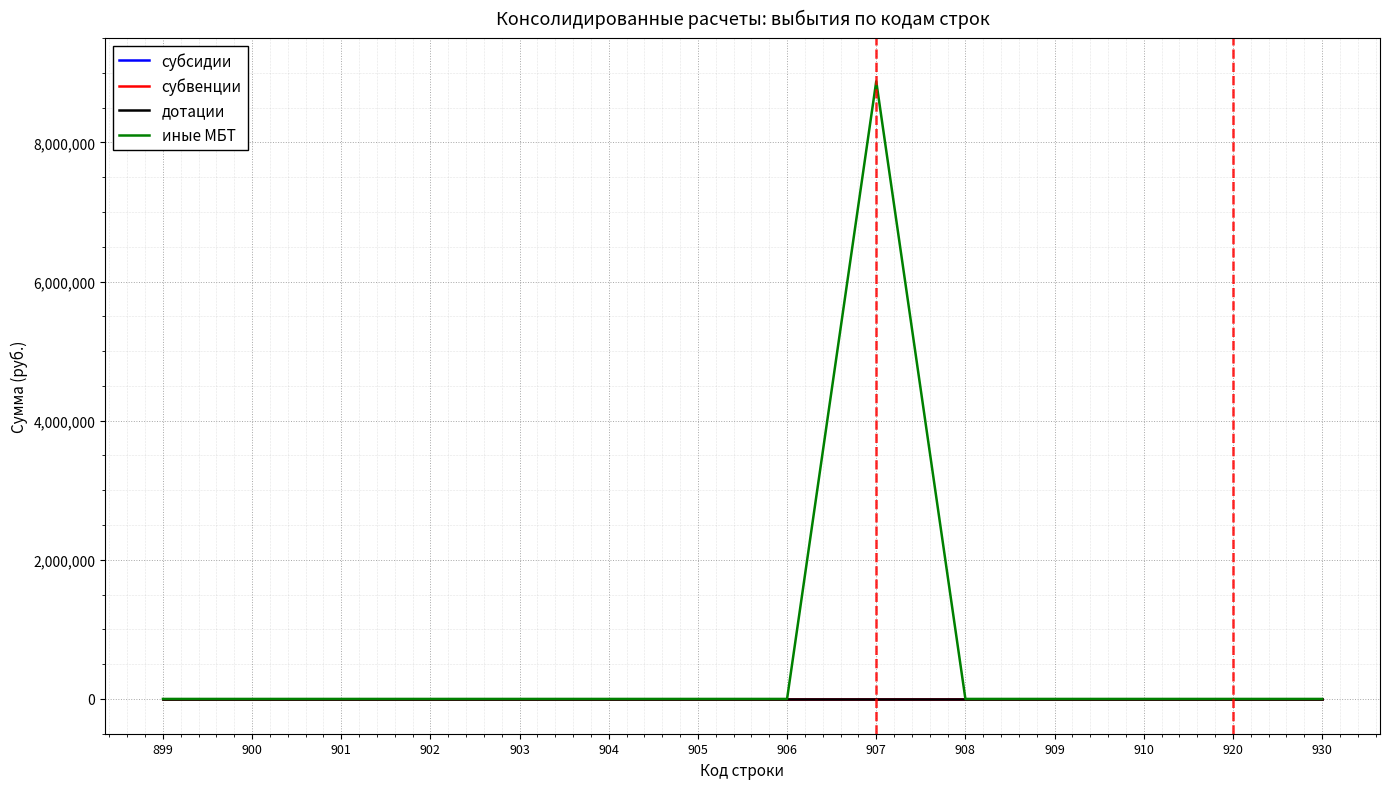

What is the difference between the highest and lowest values at 907?

8878797